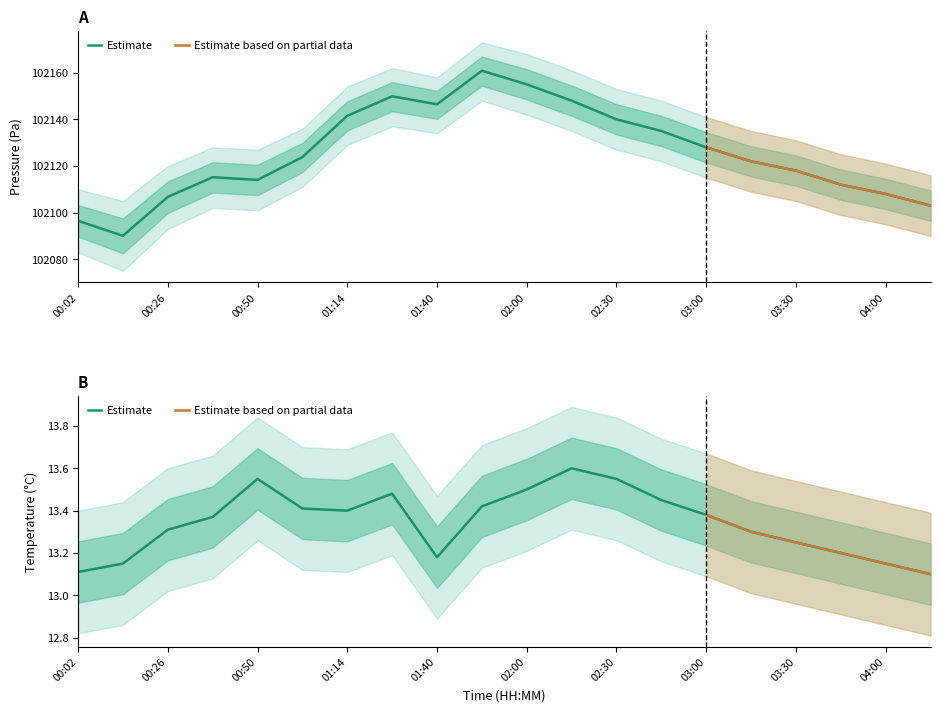

Reading right to left, transcribe all the data shown in this chart.

pressure: 04:15=102103.0	04:00=102108.0	03:45=102112.0	03:30=102118.0	03:15=102122.0	03:00=102128.0	02:45=102135.0	02:30=102140.0	02:15=102148.0	02:00=102155.0	01:50=102160.8	01:40=102146.4	01:27=102149.9	01:14=102141.5	01:00=102123.8	00:50=102114.0	00:38=102115.2	00:26=102106.8	00:14=102090.1	00:02=102096.5
pressure_upper: 04:15=102116.0	04:00=102121.0	03:45=102125.0	03:30=102131.0	03:15=102135.0	03:00=102141.0	02:45=102148.0	02:30=102153.0	02:15=102161.0	02:00=102168.0	01:50=102173.0	01:40=102158.0	01:27=102162.0	01:14=102154.0	01:00=102136.0	00:50=102127.0	00:38=102128.0	00:26=102120.0	00:14=102105.0	00:02=102110.0
pressure_lower: 04:15=102090.0	04:00=102095.0	03:45=102099.0	03:30=102105.0	03:15=102109.0	03:00=102115.0	02:45=102122.0	02:30=102127.0	02:15=102135.0	02:00=102142.0	01:50=102148.0	01:40=102134.0	01:27=102137.0	01:14=102129.0	01:00=102111.0	00:50=102101.0	00:38=102102.0	00:26=102093.0	00:14=102075.0	00:02=102083.0
temperature: 04:15=13.1	04:00=13.2	03:45=13.2	03:30=13.2	03:15=13.3	03:00=13.4	02:45=13.4	02:30=13.6	02:15=13.6	02:00=13.5	01:50=13.4	01:40=13.2	01:27=13.5	01:14=13.4	01:00=13.4	00:50=13.6	00:38=13.4	00:26=13.3	00:14=13.2	00:02=13.1
temperature_upper: 04:15=13.4	04:00=13.4	03:45=13.5	03:30=13.5	03:15=13.6	03:00=13.7	02:45=13.7	02:30=13.8	02:15=13.9	02:00=13.8	01:50=13.7	01:40=13.5	01:27=13.8	01:14=13.7	01:00=13.7	00:50=13.8	00:38=13.7	00:26=13.6	00:14=13.4	00:02=13.4
temperature_lower: 04:15=12.8	04:00=12.9	03:45=12.9	03:30=13.0	03:15=13.0	03:00=13.1	02:45=13.2	02:30=13.3	02:15=13.3	02:00=13.2	01:50=13.1	01:40=12.9	01:27=13.2	01:14=13.1	01:00=13.1	00:50=13.3	00:38=13.1	00:26=13.0	00:14=12.9	00:02=12.8